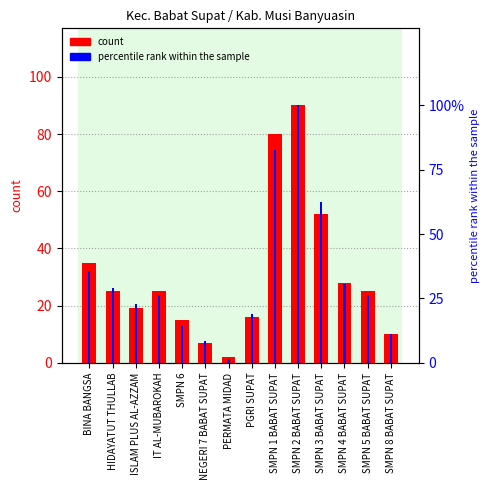

What is the total value across all series at HIDAYATUT THULLAB?

53.8